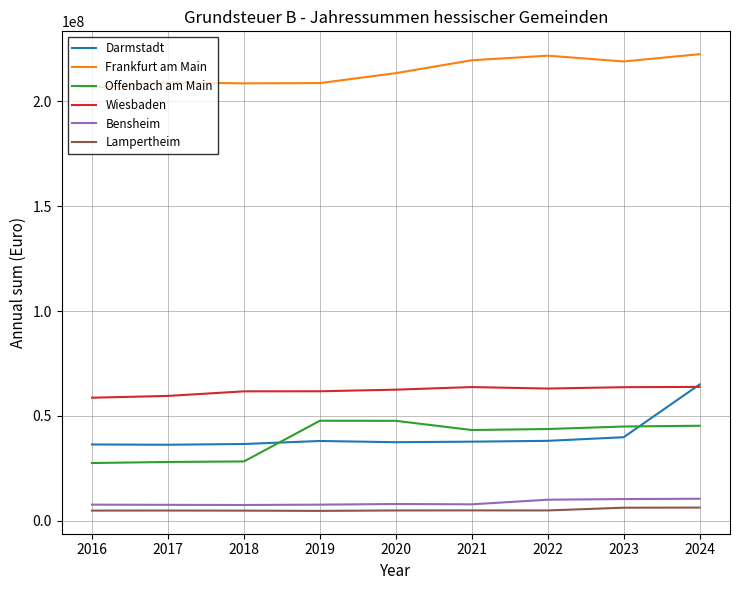

What is the total value across all series at 2019?

368618386